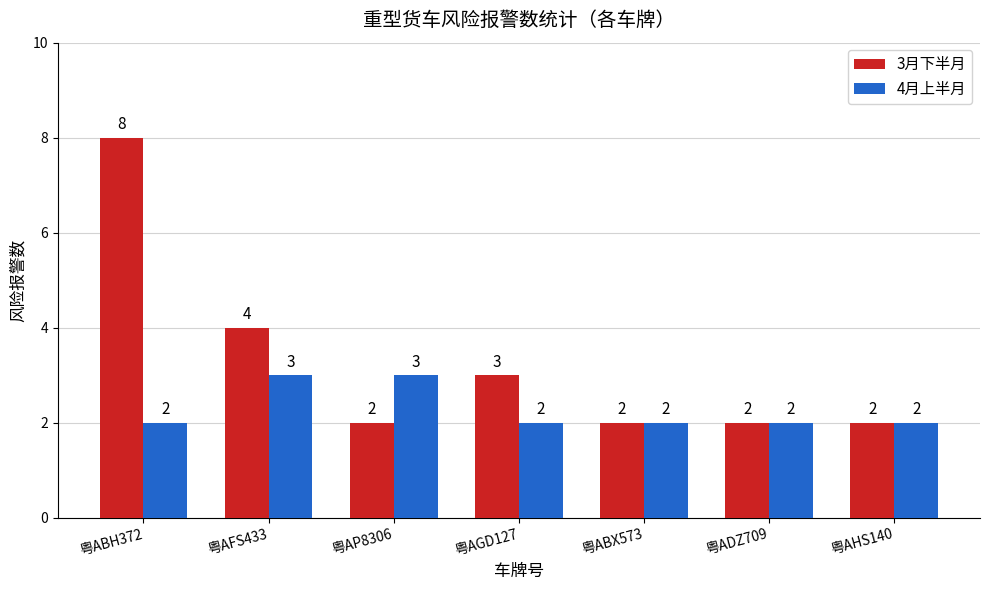

True or false: 3月下半月 has a value of 8 at 粤ABH372.

True